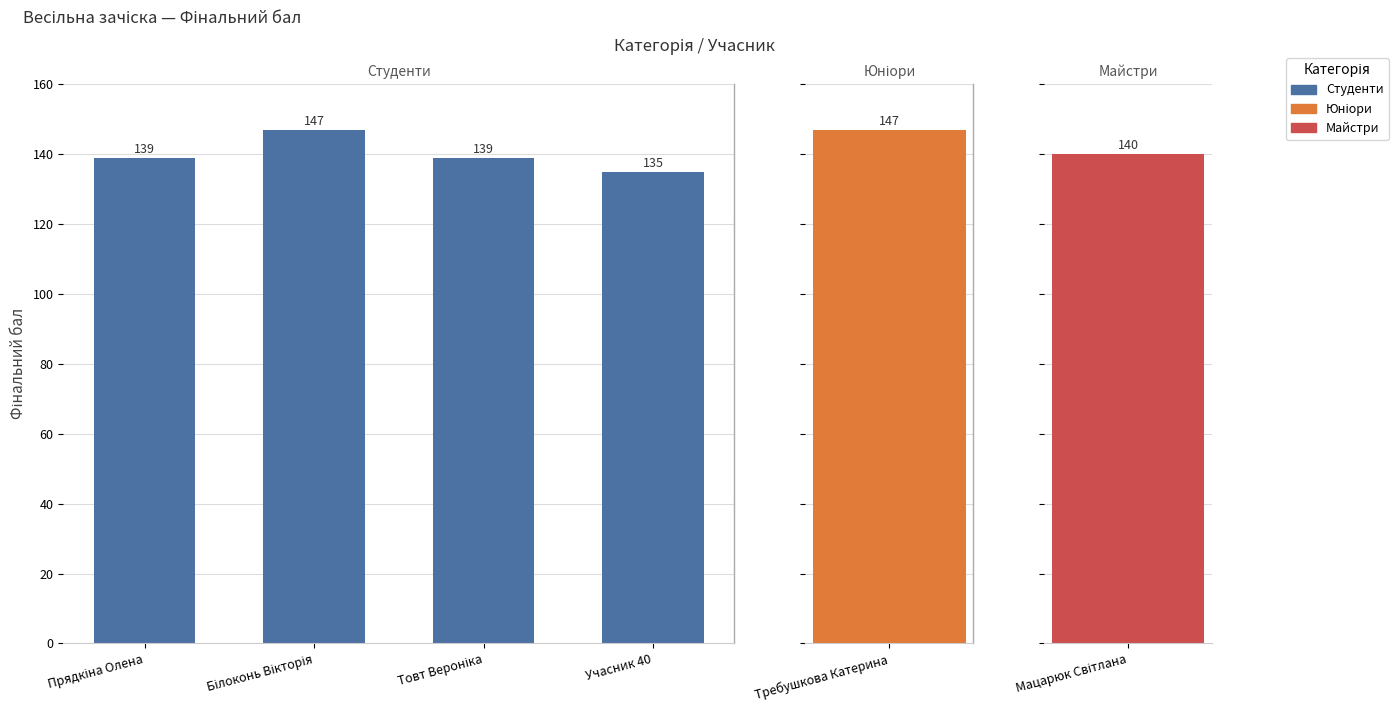

Read the value at Учасник 40, to the nearest 5.

135